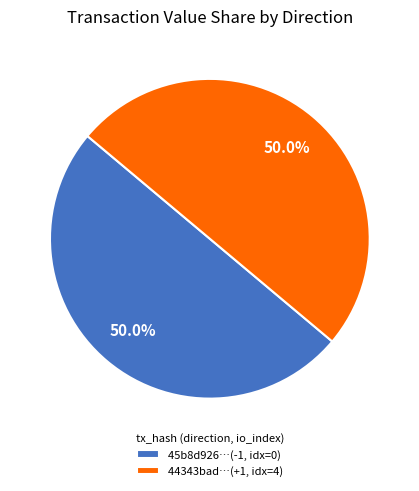

What portion of the pie excludes 44343bad…(+1, idx=4)?

50.0%